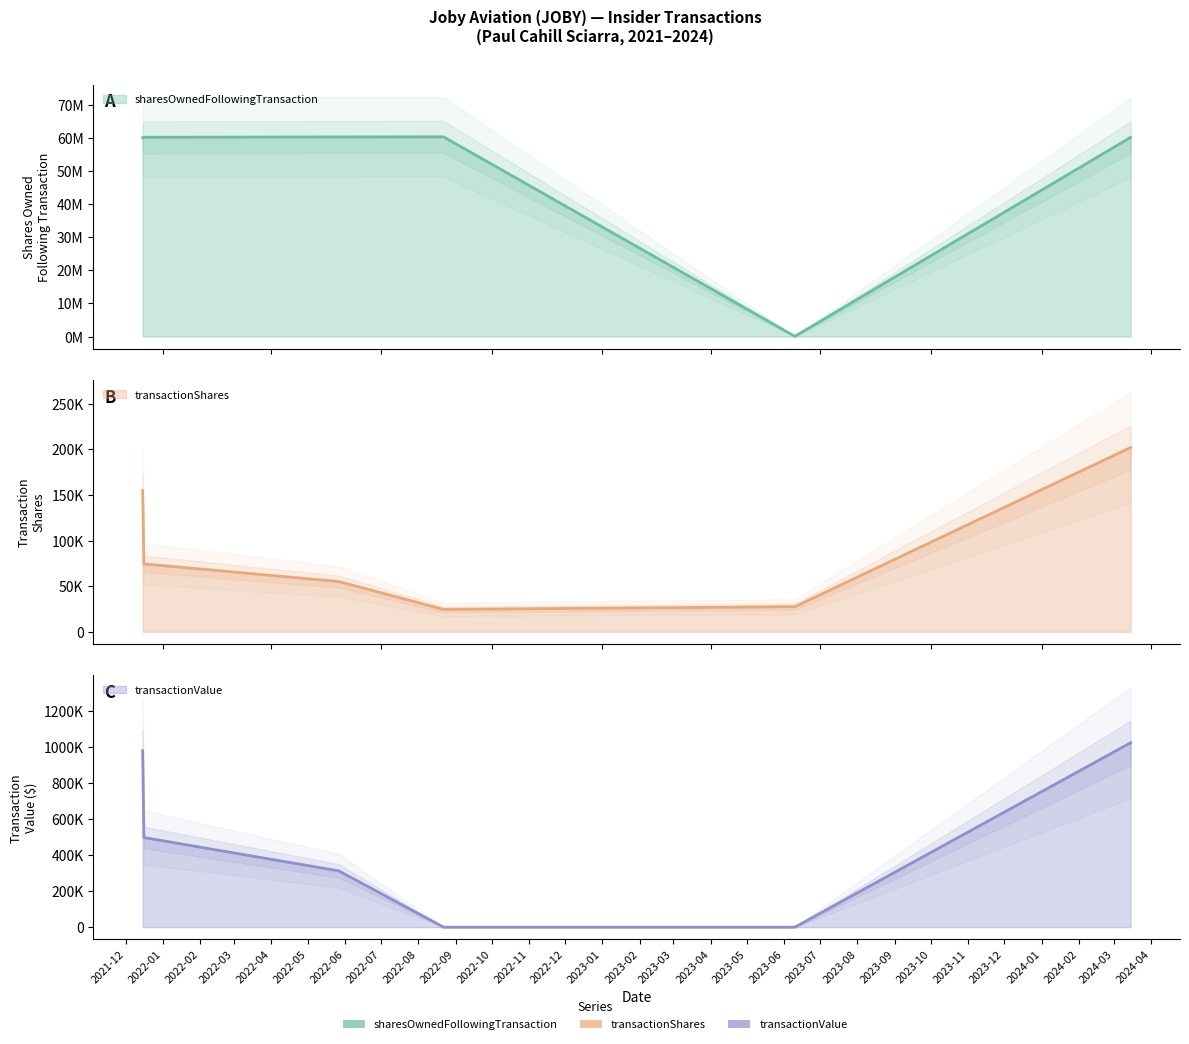

How many data points does each series have?

6